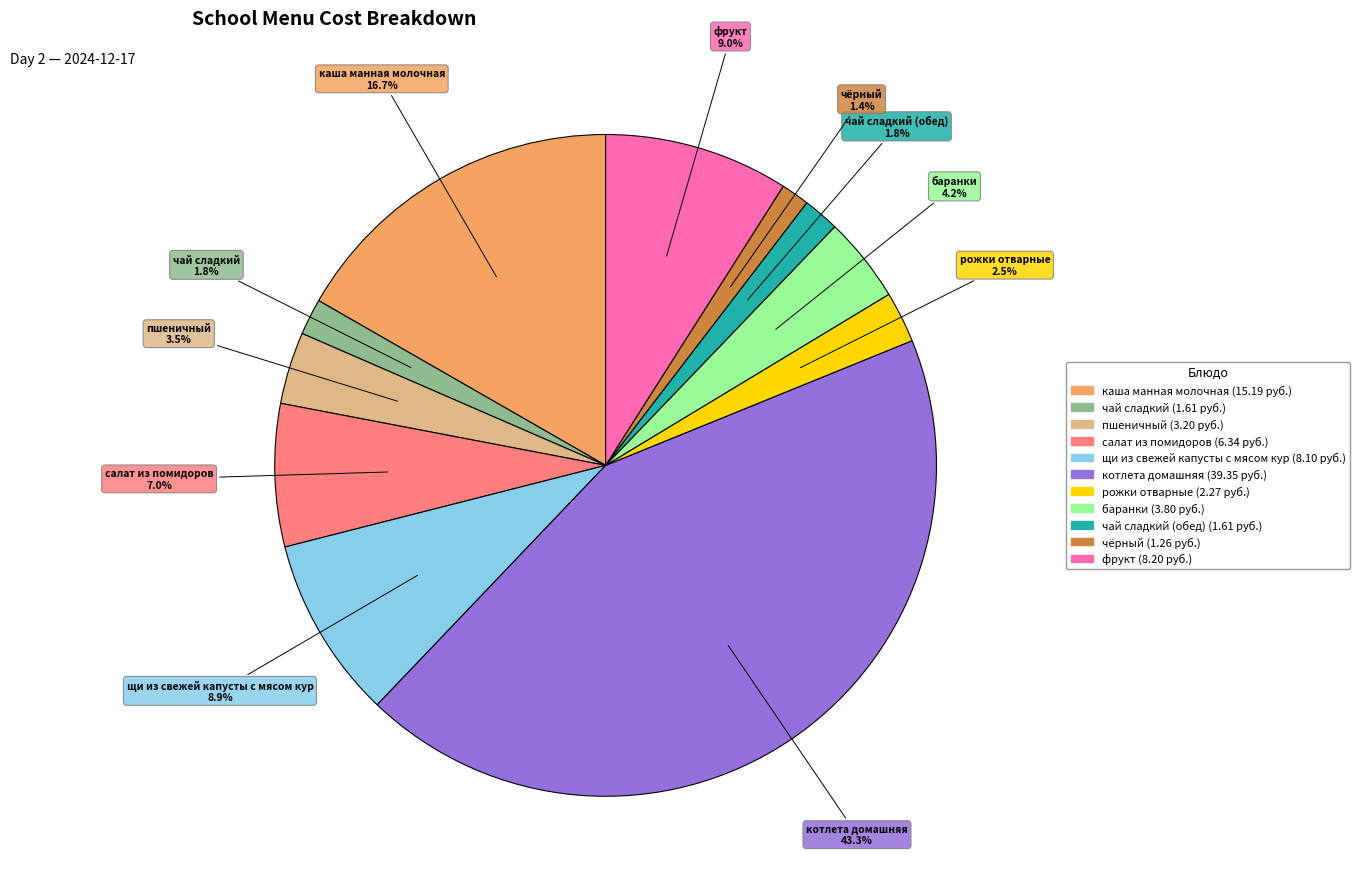

Does any single category account for the majority?

No